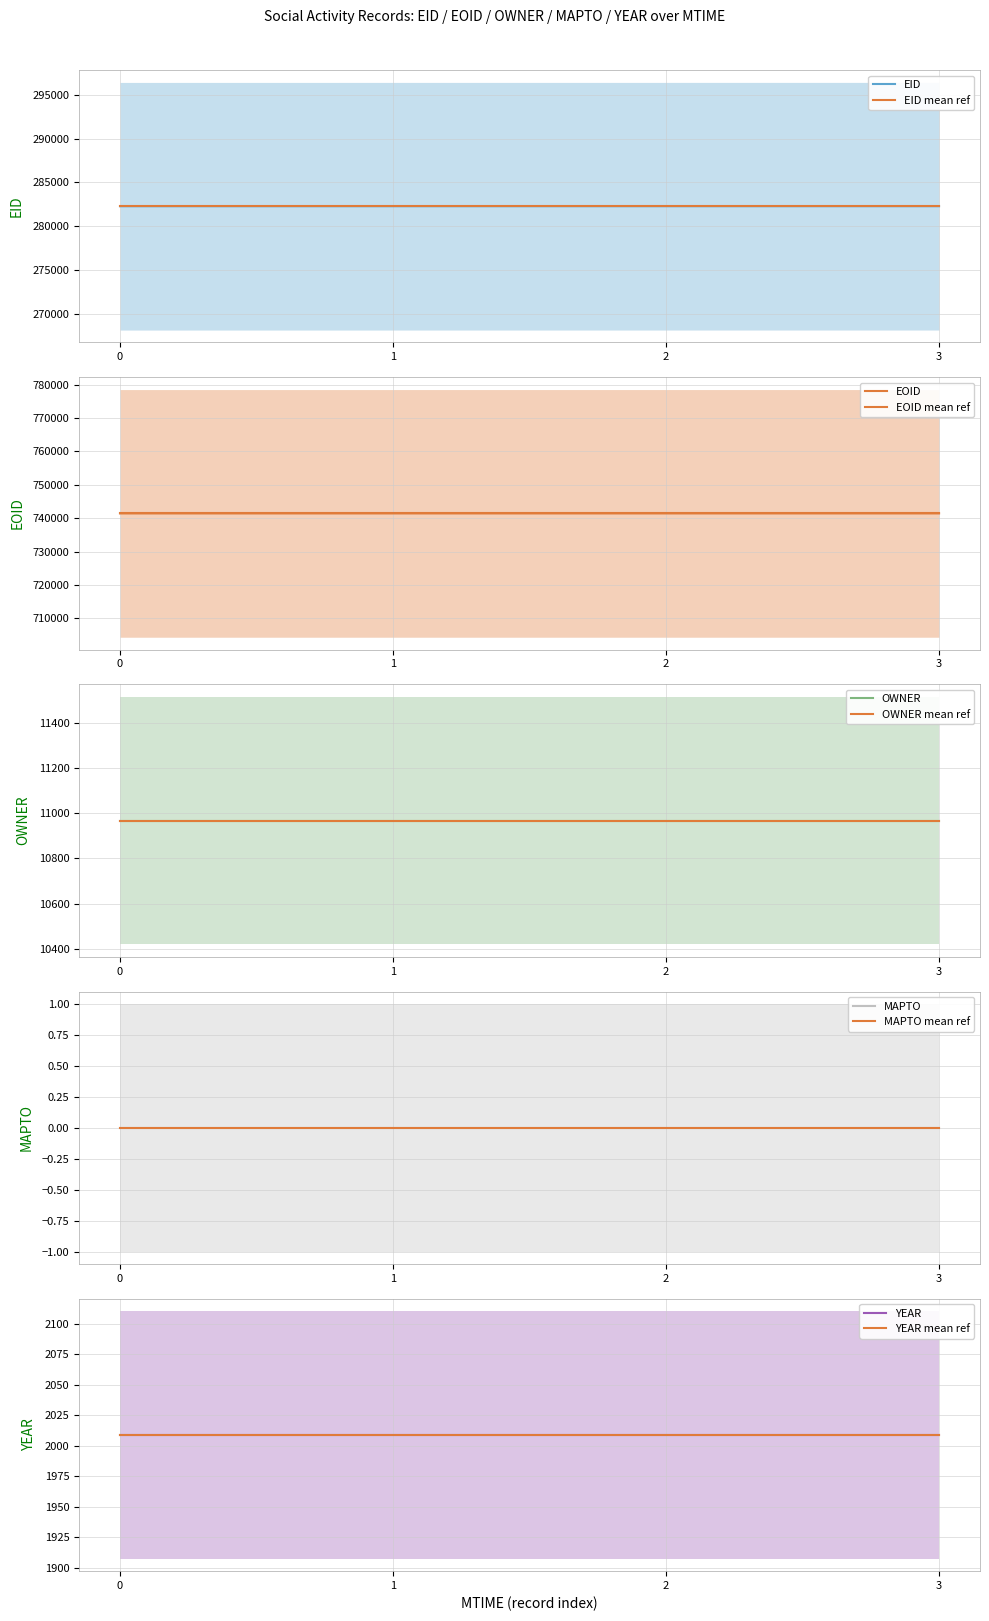

What is the highest value of the EID series?

282289.0